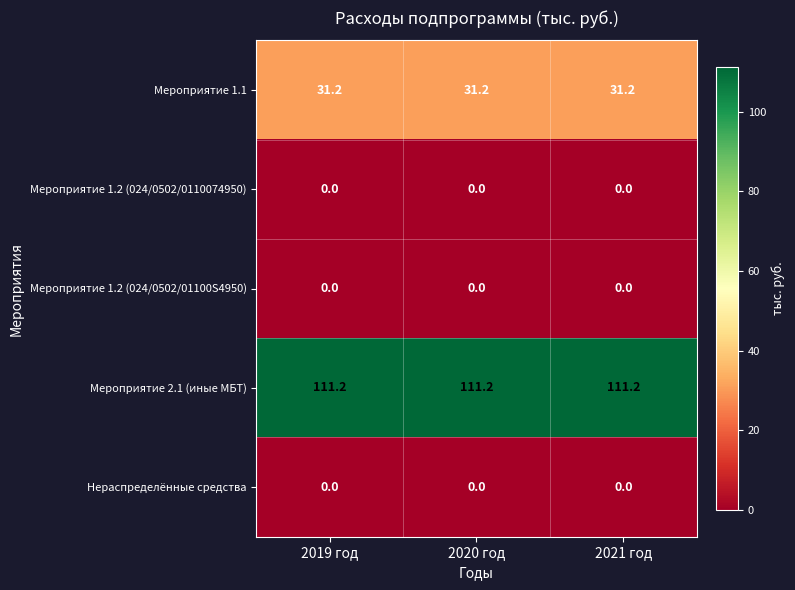

Which series has the largest total across all categories?

Мероприятие 2.1 (иные МБТ)